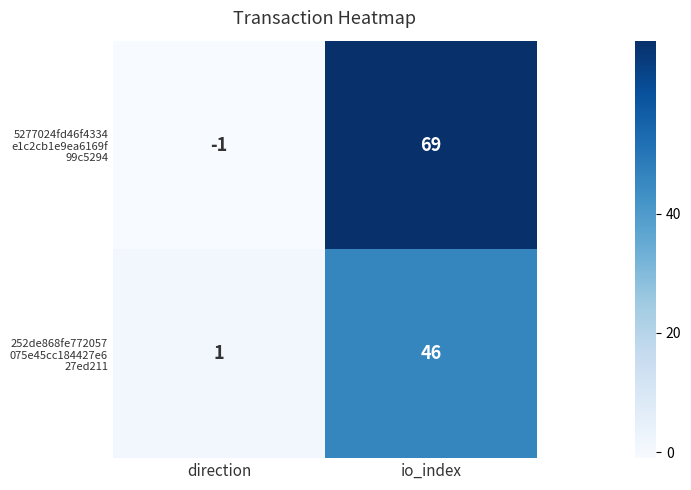

Count the number of data series in this chart.

2